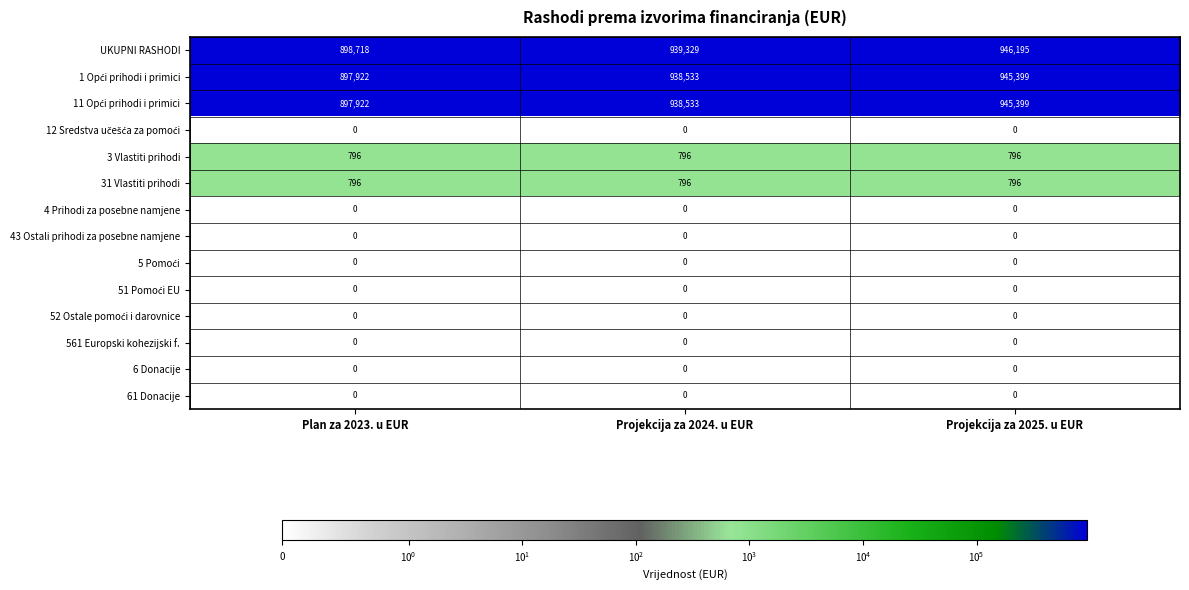

Which category has the highest value across all series?

Projekcija za 2025. u EUR